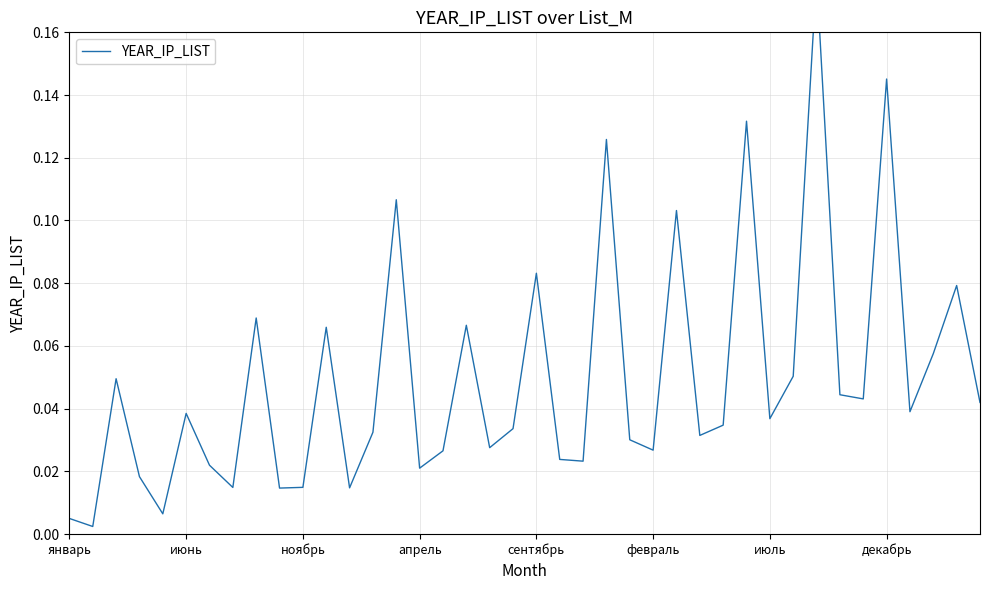

What is the sum of all values?

2.0